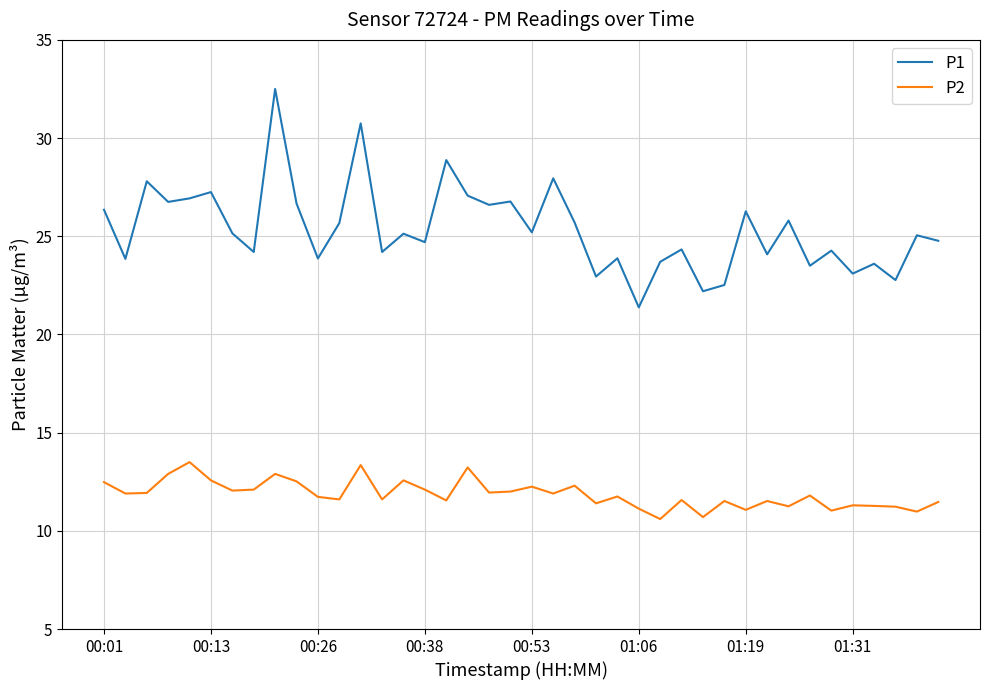

What is the lowest value of the P2 series?

10.6